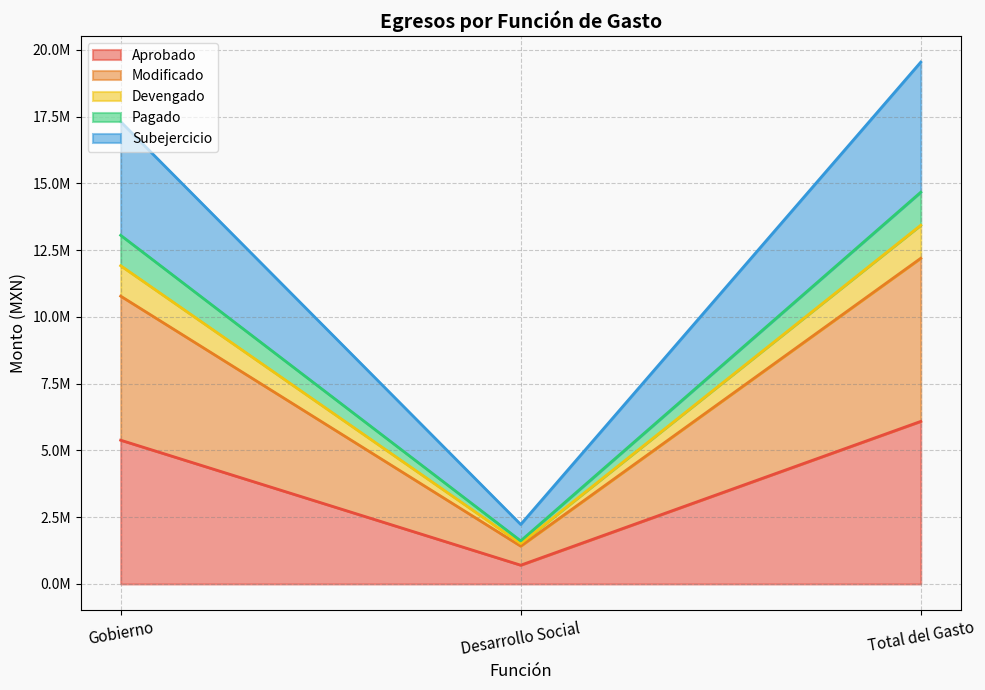

What value does the Devengado series have at Desarrollo Social?

1613201.0